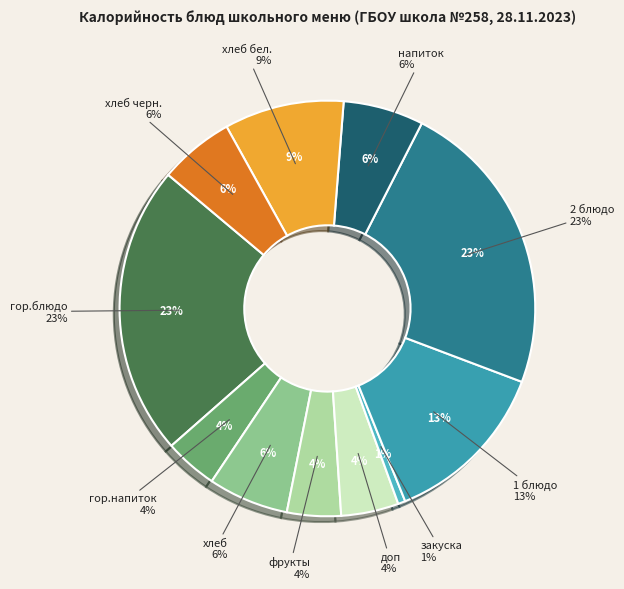

True or false: фрукты accounts for 4% of the total.

True